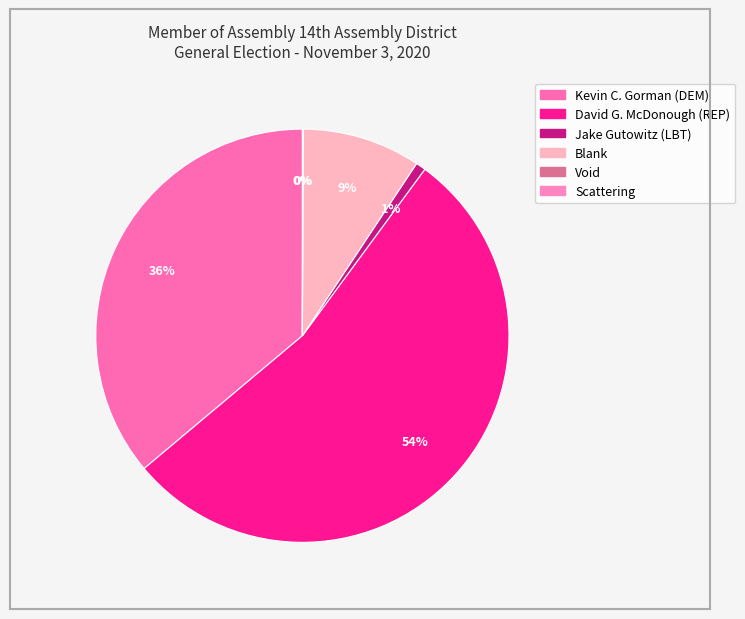

Is there any slice that represents more than half of the pie?

Yes